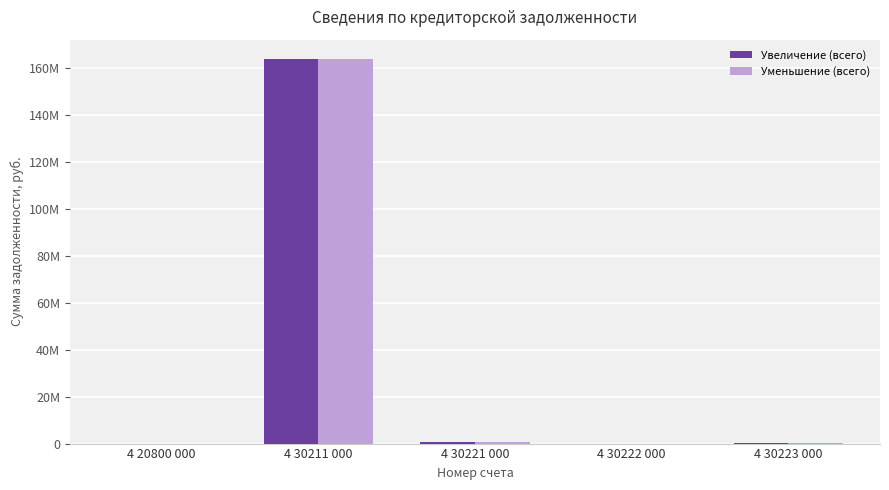

Does the chart contain stacked bars?

No